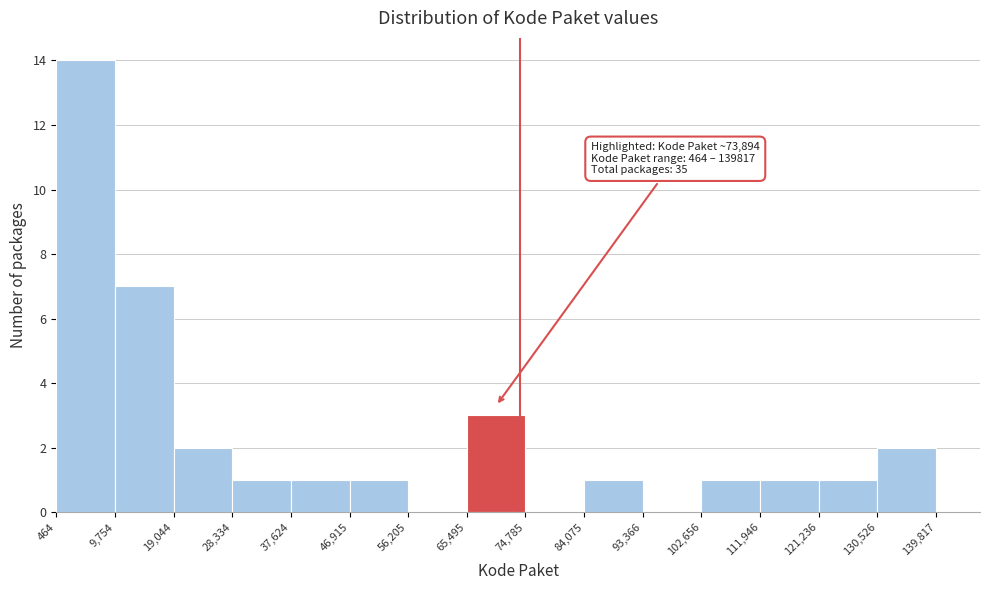

Which range on the x-axis has the tallest bar?

464 to 9,754